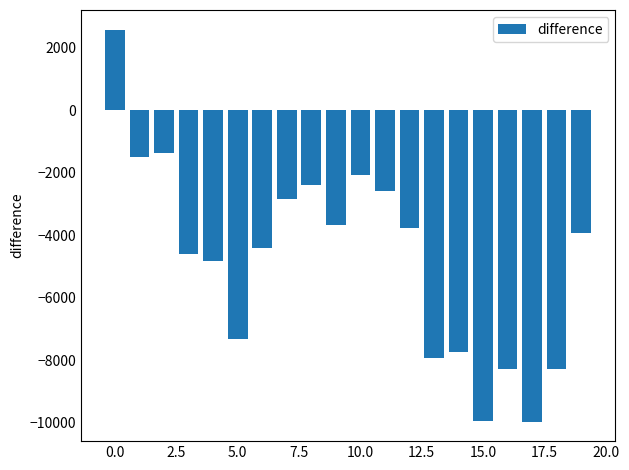

What is the value of the 16th bar from the left?

-9947